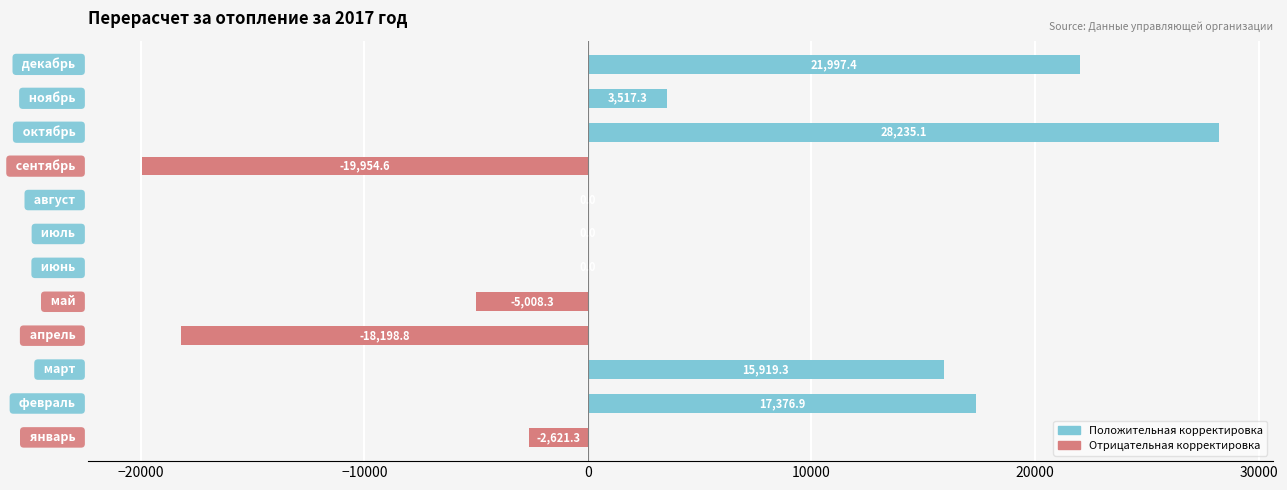

What is the maximum value shown in the chart?

28235.1